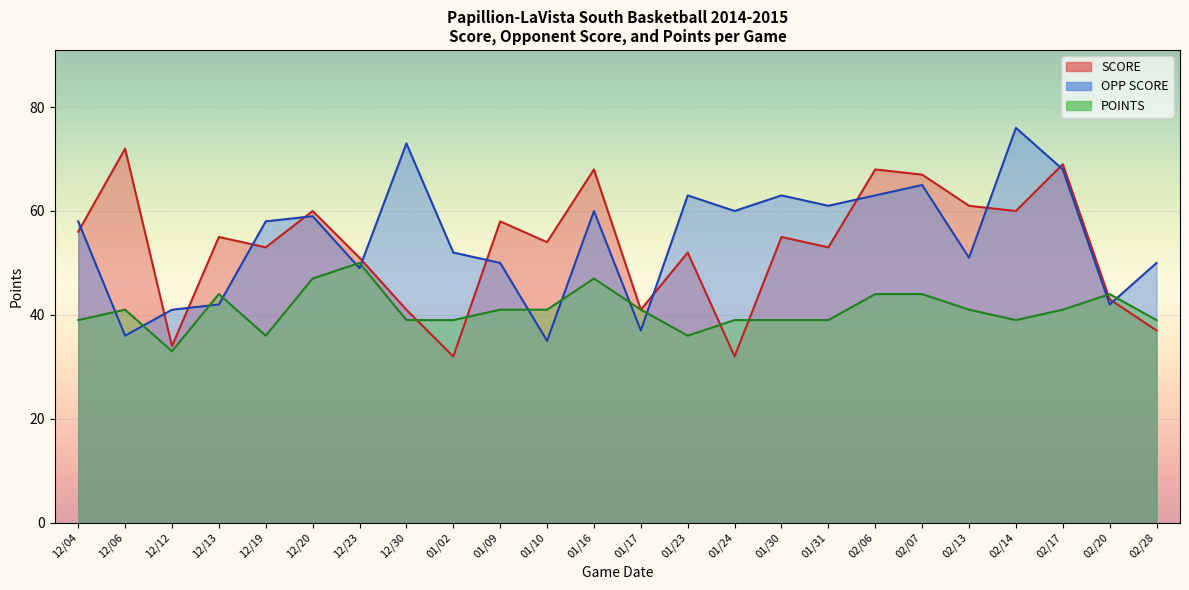

True or false: POINTS has more than 2 interior local peaks.

True